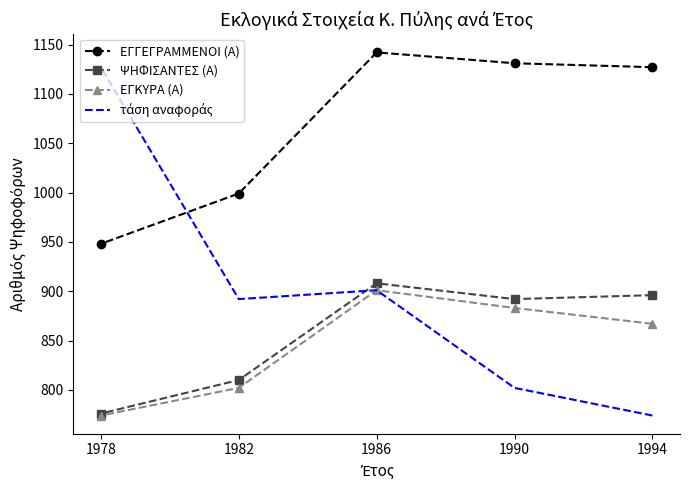

The value of τάση αναφοράς at 1990 is 802. True or false?

True